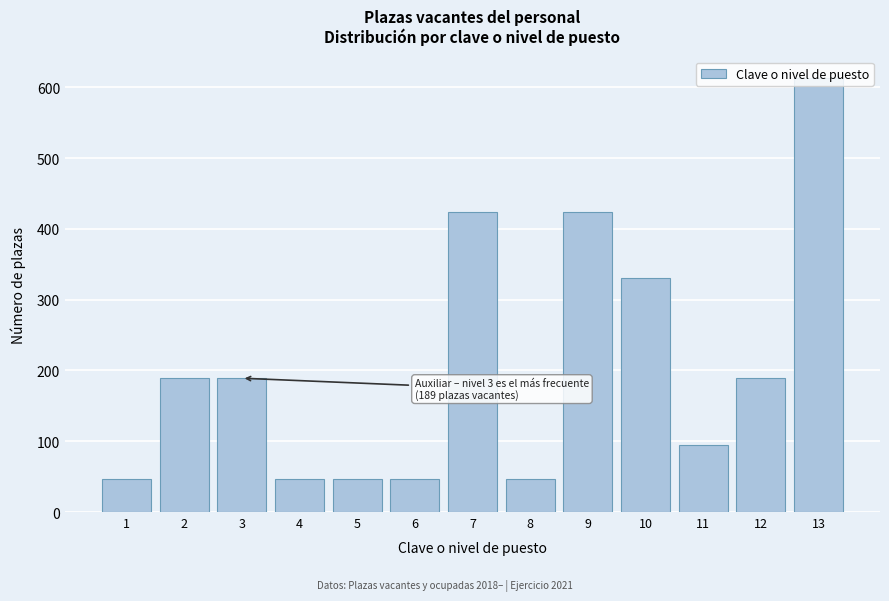

What is the change in value from 2 to 4?

-142